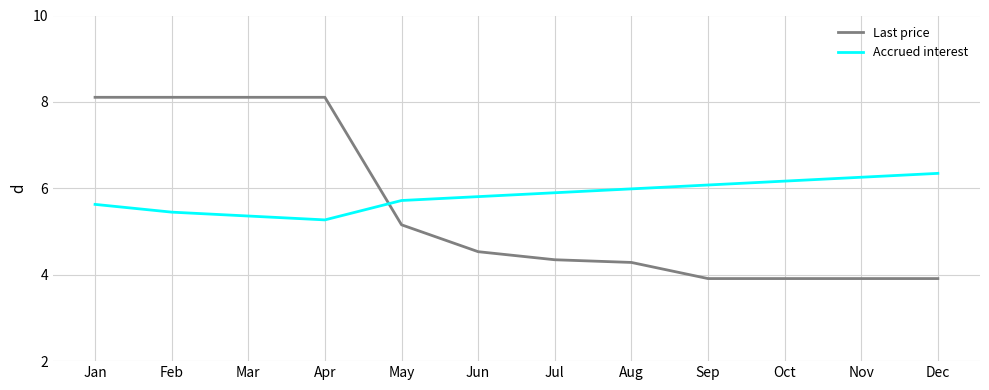

Reading left to right, transcribe all the data shown in this chart.

Last price: 8.1	8.1	8.1	8.1	5.2	4.5	4.3	4.3	3.9	3.9	3.9	3.9
Accrued interest: 5.6	5.4	5.4	5.3	5.7	5.8	5.9	6.0	6.1	6.2	6.3	6.3